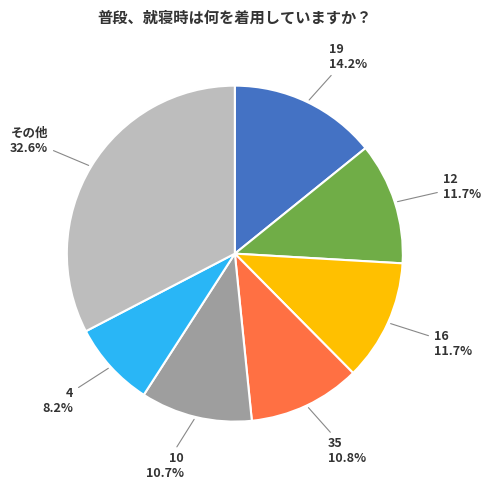

Is there a majority slice in this chart?

No